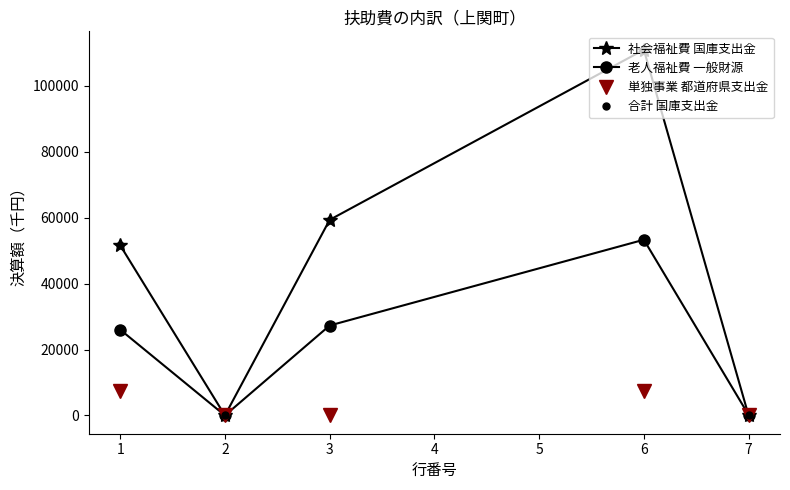

At how many categories does at least one series exceed 95630?

1